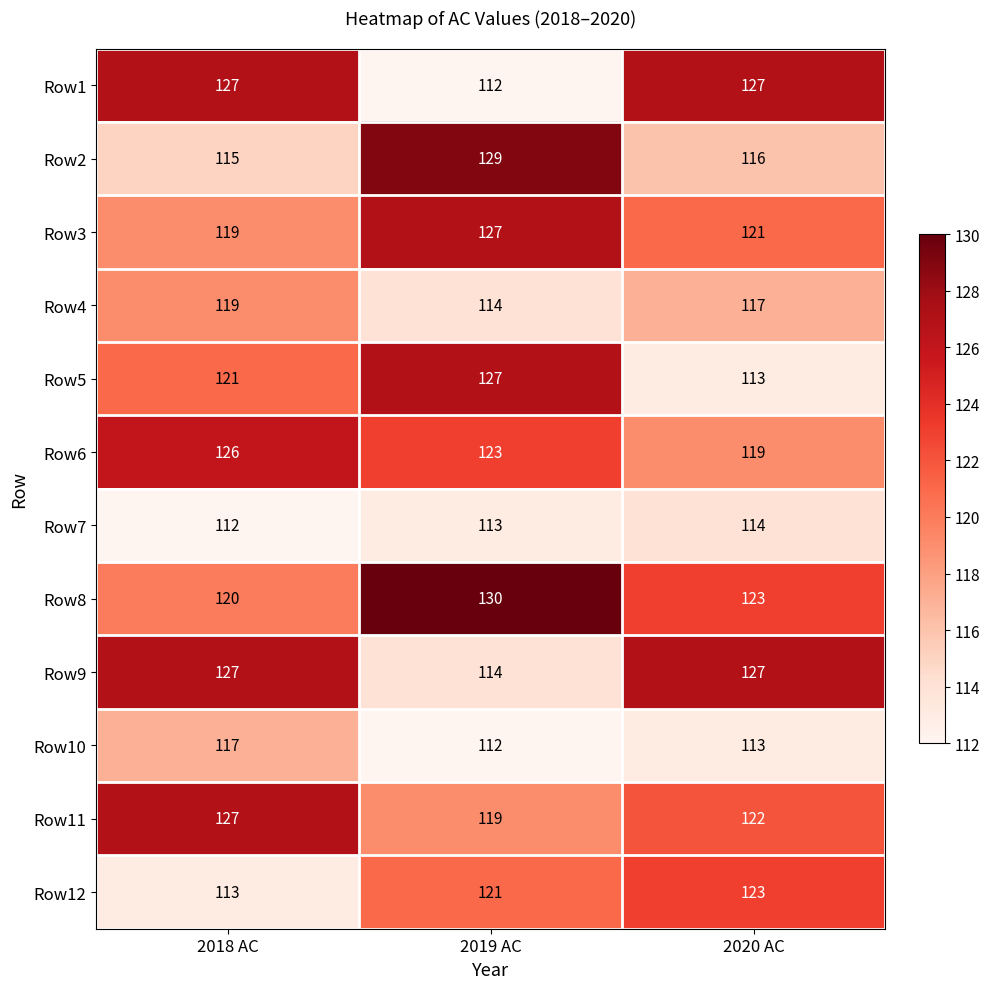

The Row3 series shows 161 at 2018 AC. True or false?

False